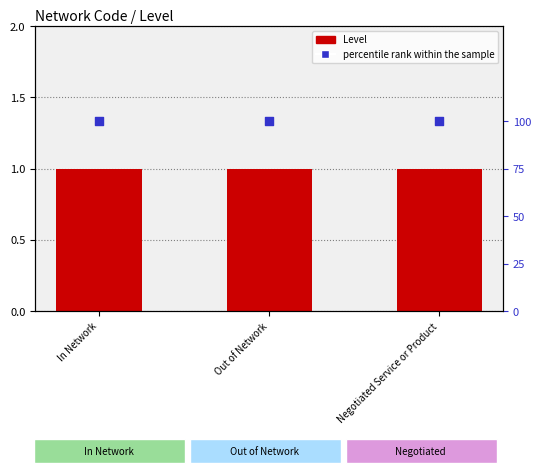

What are all the series names shown in the legend?

Level, percentile rank within the sample